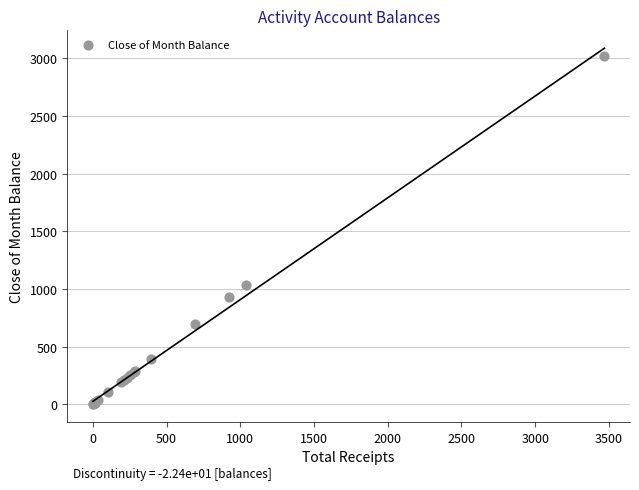

What Y value in the scatter plot is closest to 1511?

1037.3